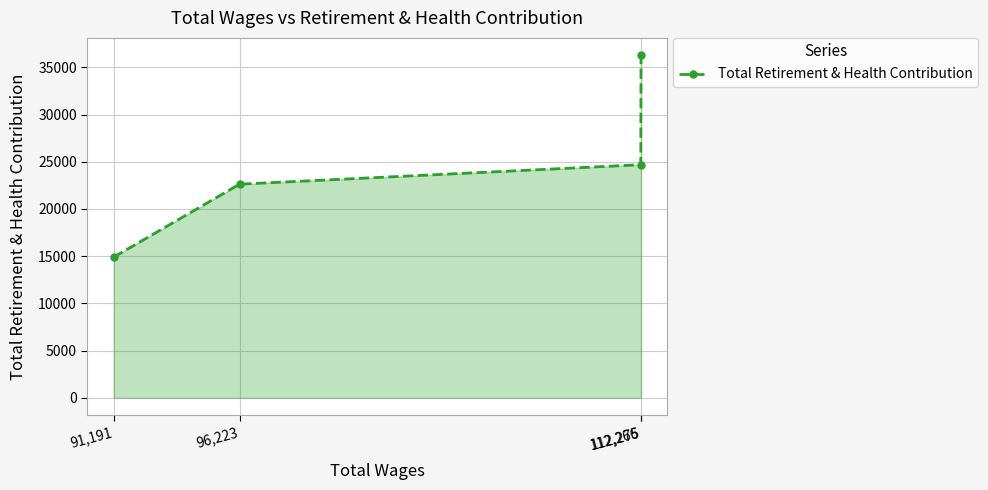

How many values are below 24692?

2